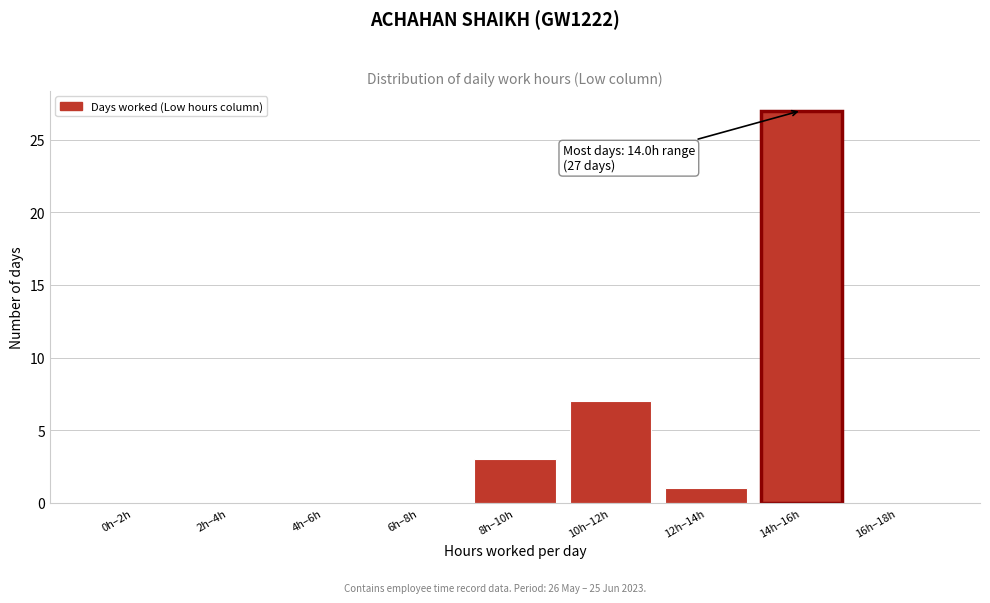

Reading right to left, extract all data points from this chart.

16h–18h=0	14h–16h=27	12h–14h=1	10h–12h=7	8h–10h=3	6h–8h=0	4h–6h=0	2h–4h=0	0h–2h=0